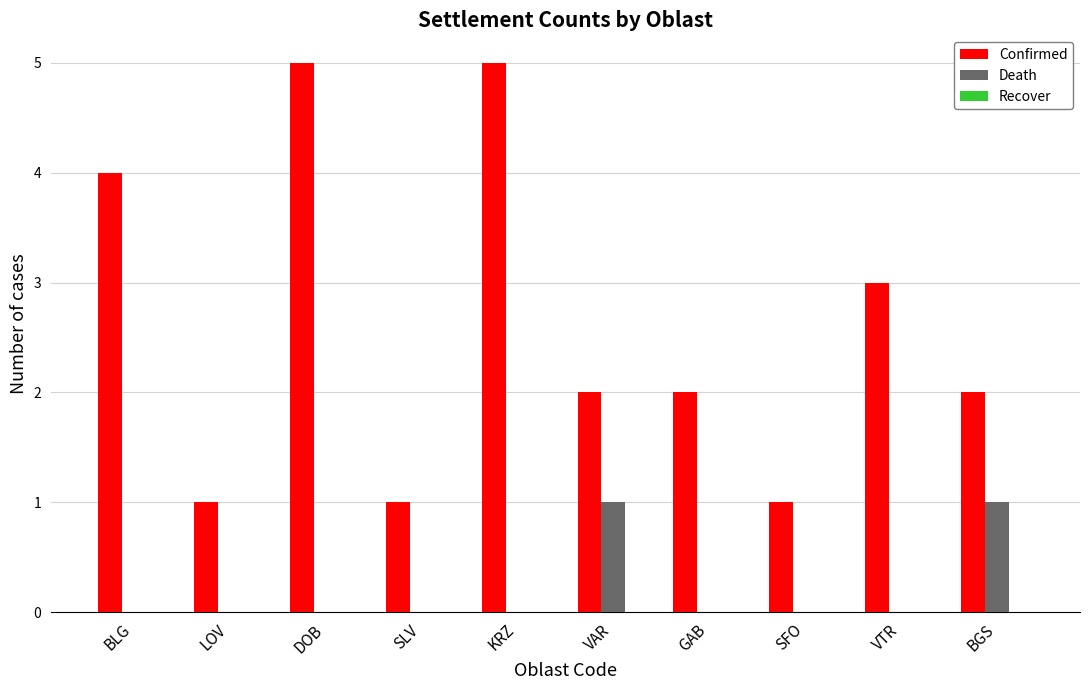

What is the total value across all series at DOB?

5